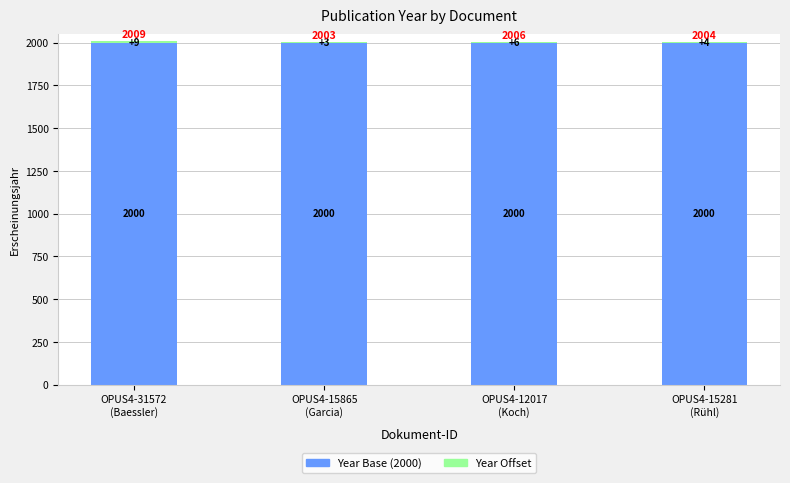

What is the maximum value for Year Base (2000)?

2000